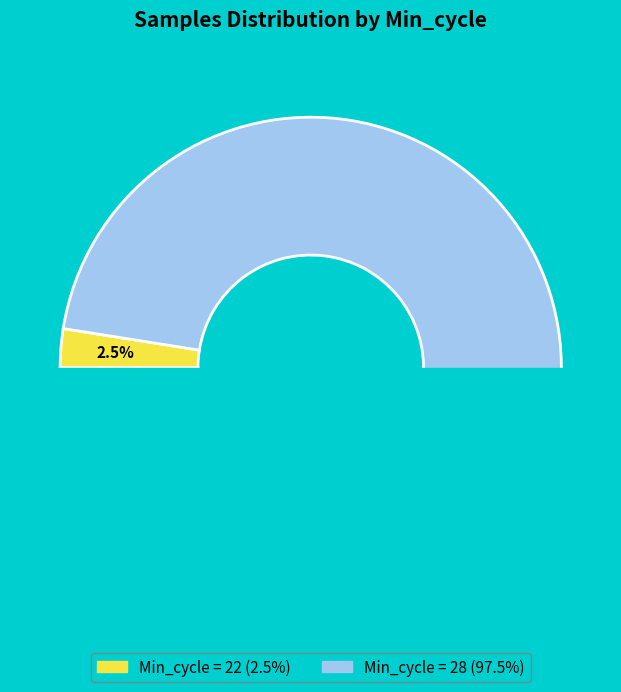

The 28 slice represents 17% of the pie. True or false?

False